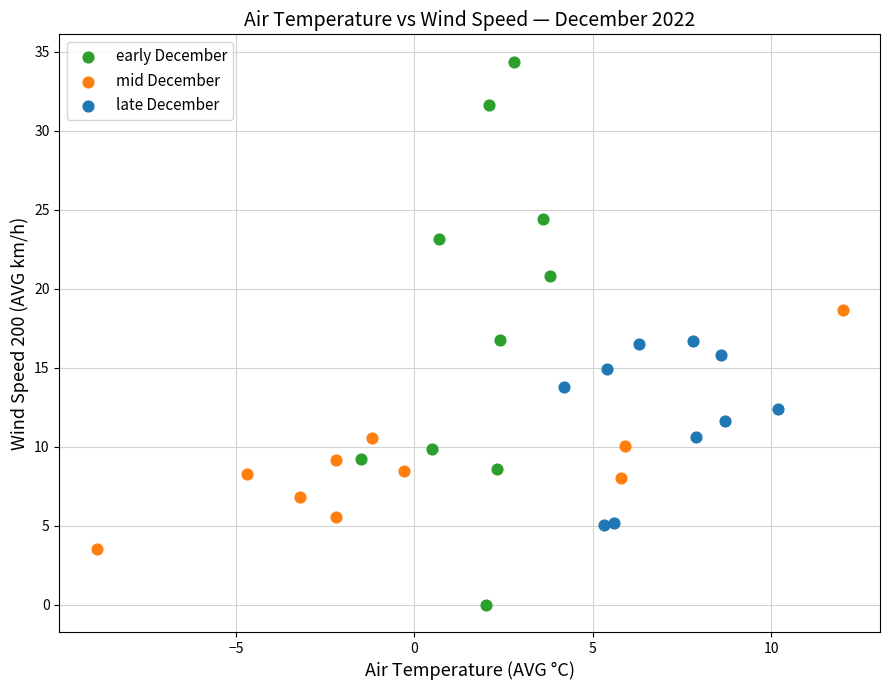

Which series contains the lowest Y value?

early December